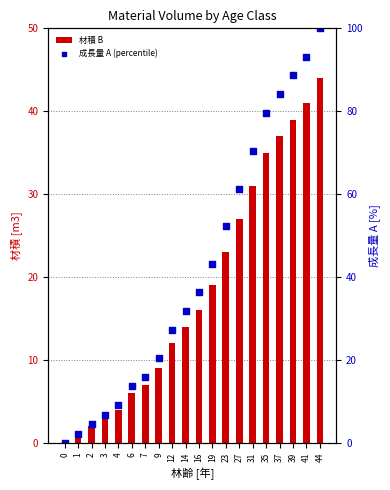

What is the total value across all series at 3?

9.8